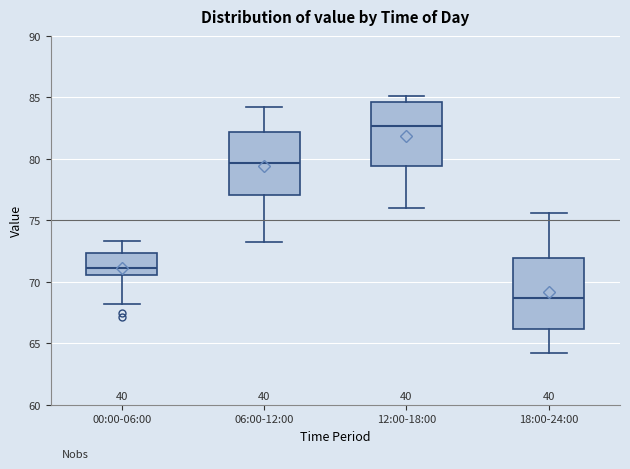

Where is the lower edge of the box for 00:00-06:00 on the y-axis? The values are not printed on the chart, so give them approximately, as read against the axis.

70.5